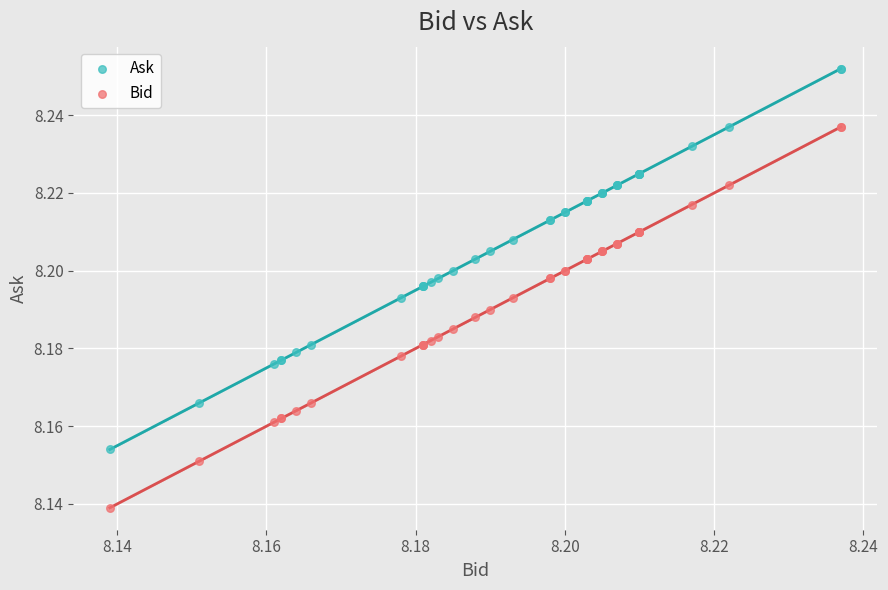

Which series contains the lowest Y value?

Bid